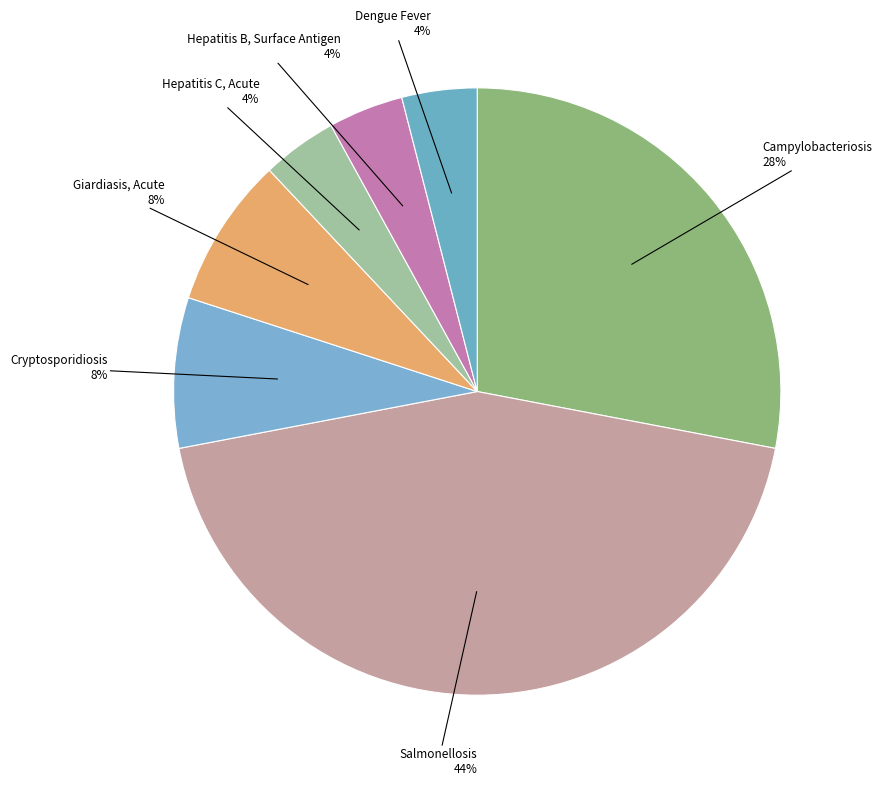

Which category has the biggest portion of the pie?

Salmonellosis